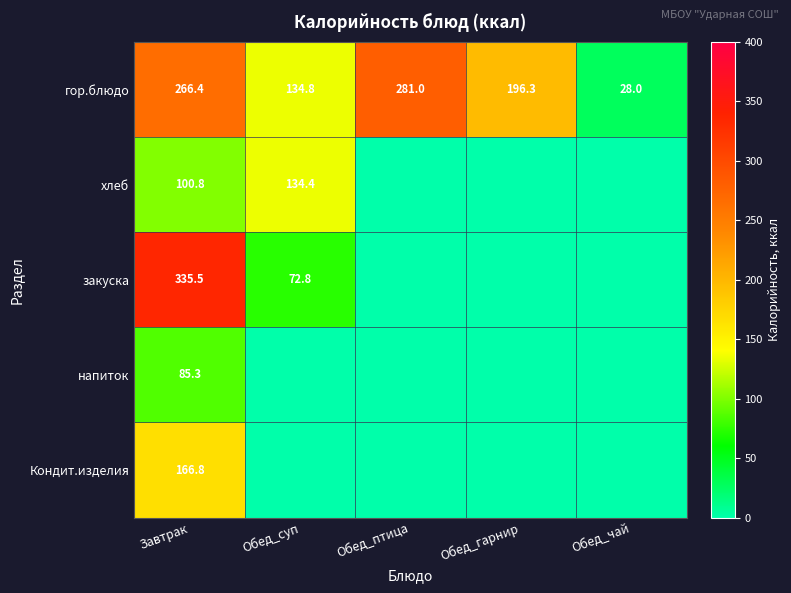

At how many categories does at least one series exceed 21?

5